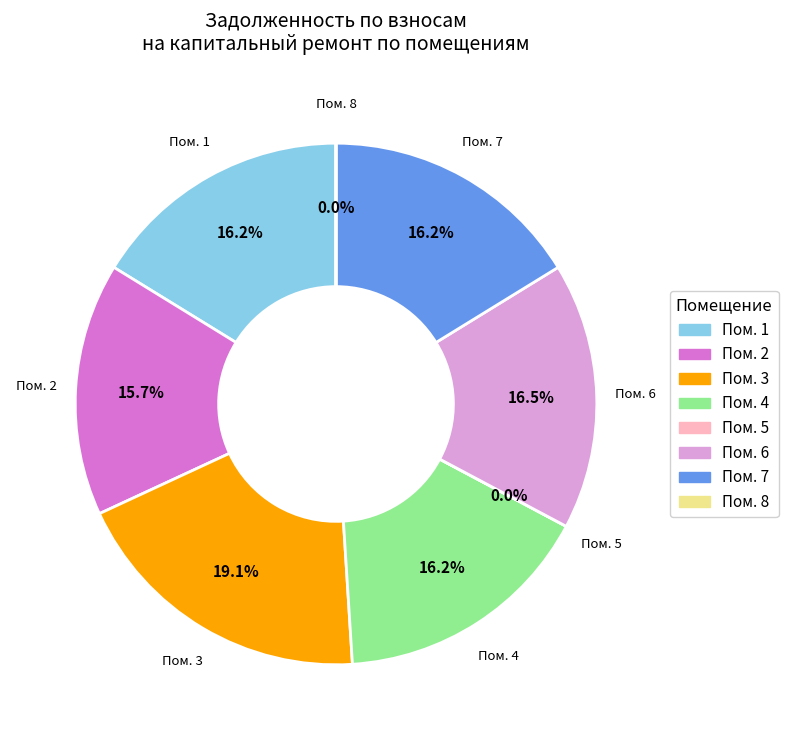

How many segments does this pie chart have?

8